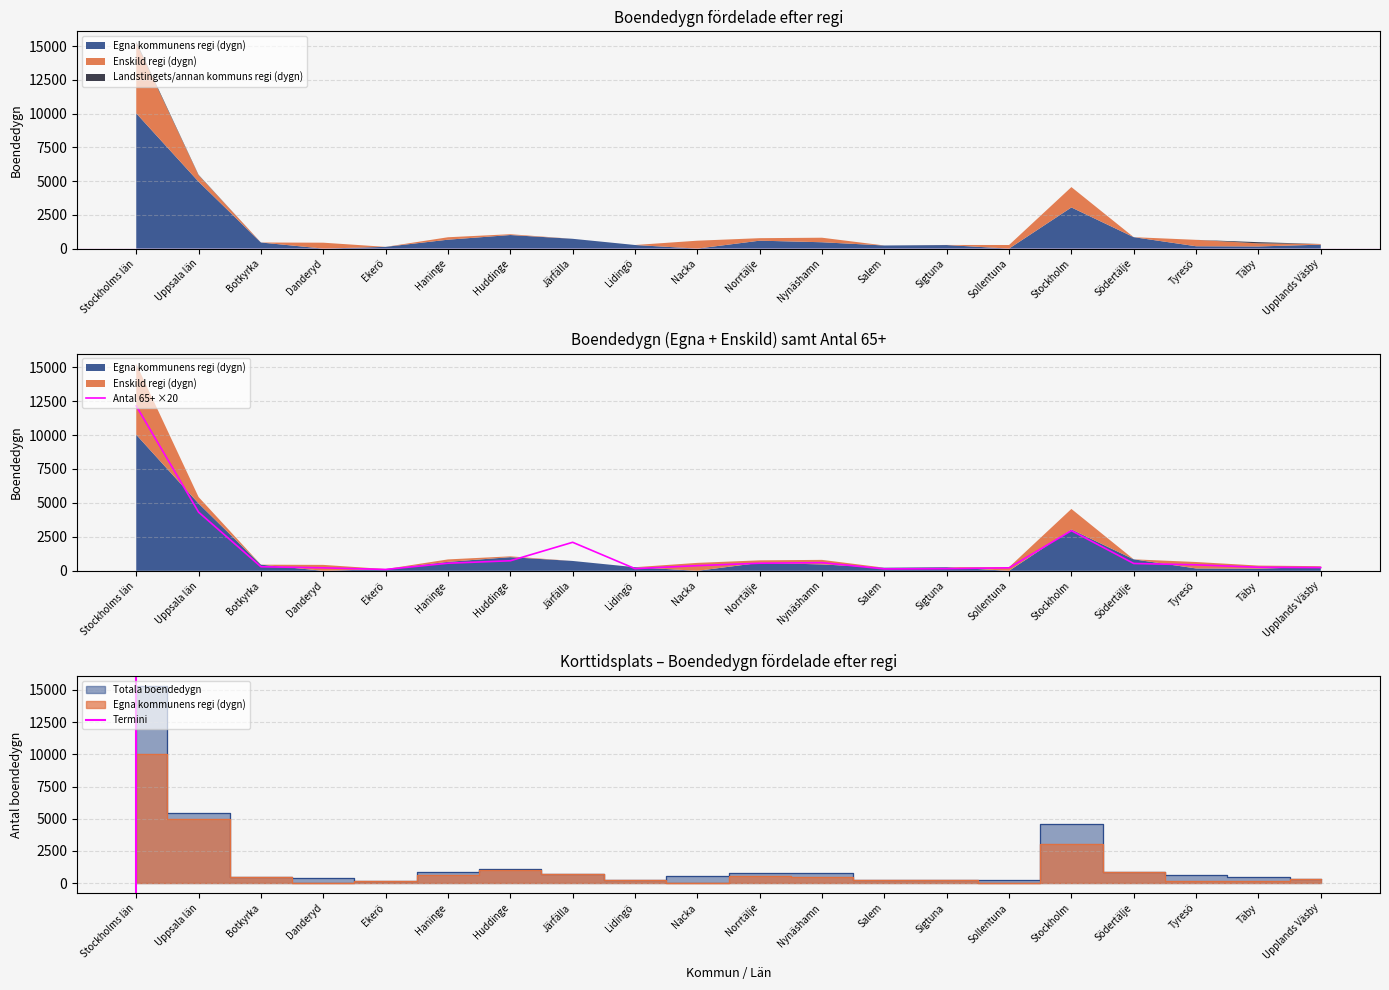

Rank the series by their average value, from lowest to highest.

Egna kommunens regi (dygn), Antal 65+ med korttidsplats, Totala boendedygn